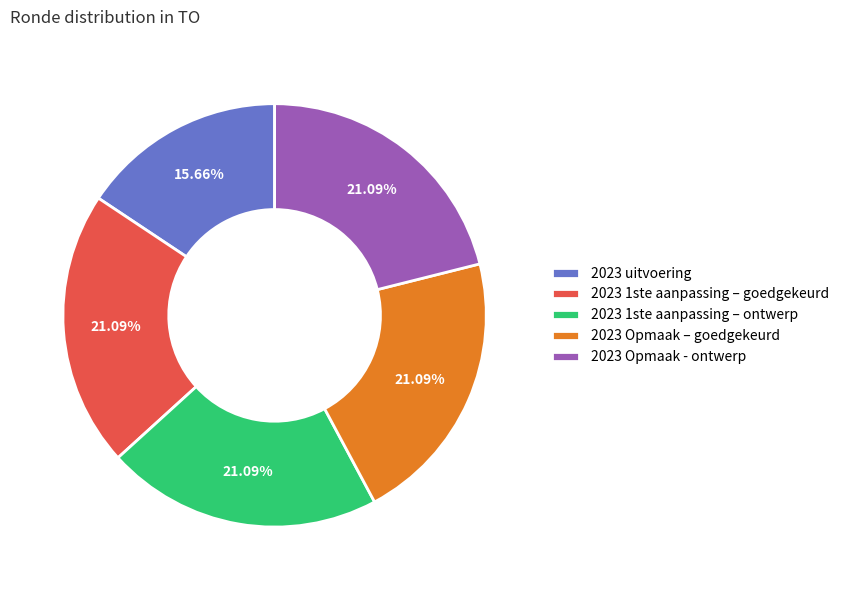

How many slices are in this pie chart?

5